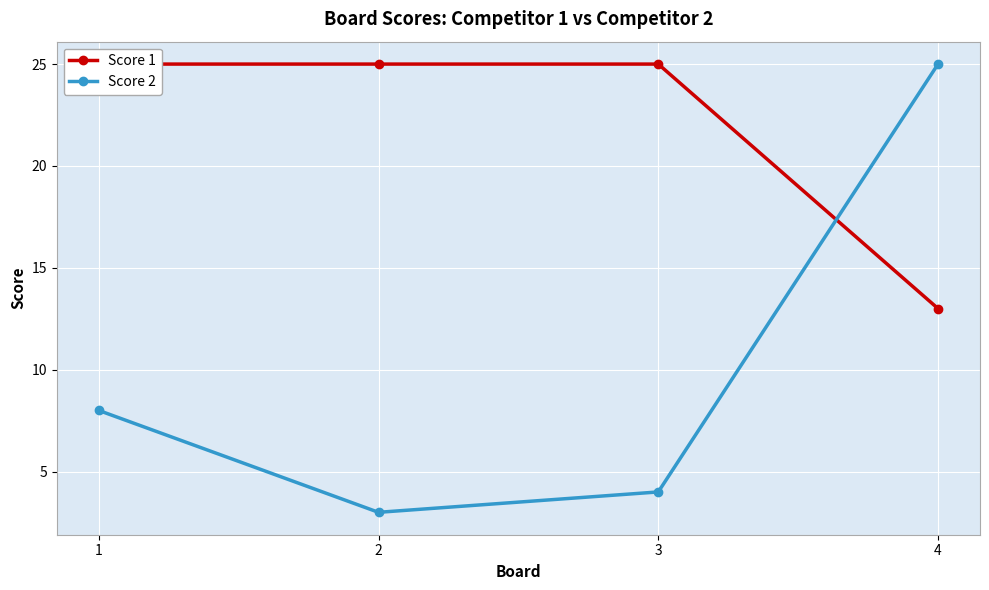

Reading left to right, transcribe all the data shown in this chart.

Score 1: 1=25	2=25	3=25	4=13
Score 2: 1=8	2=3	3=4	4=25